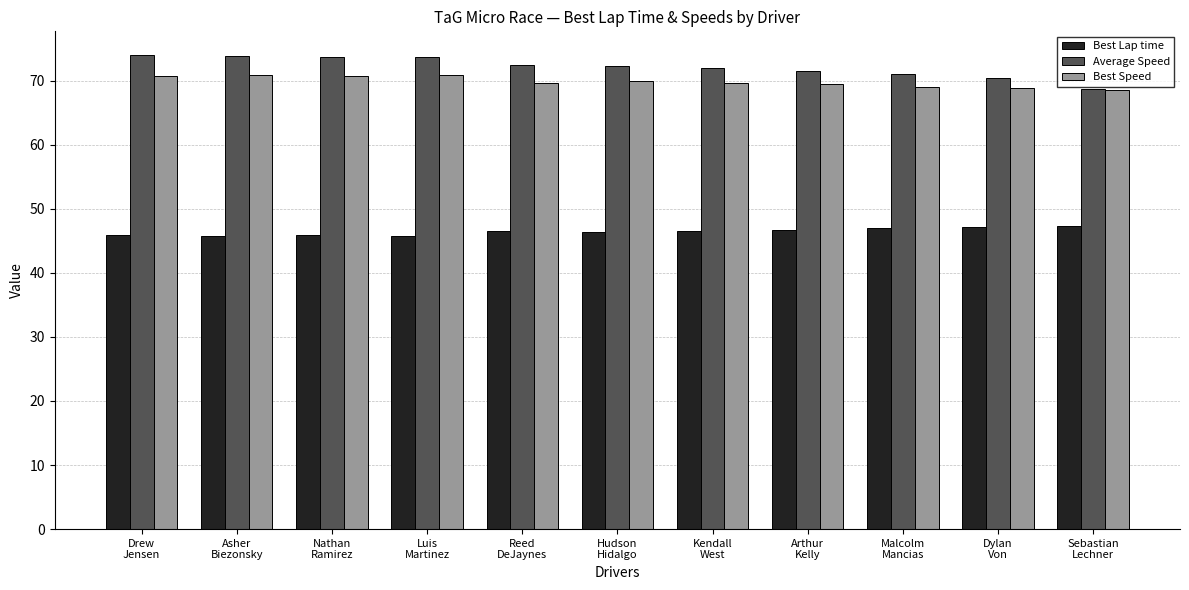

How many bars are there in each group?

3